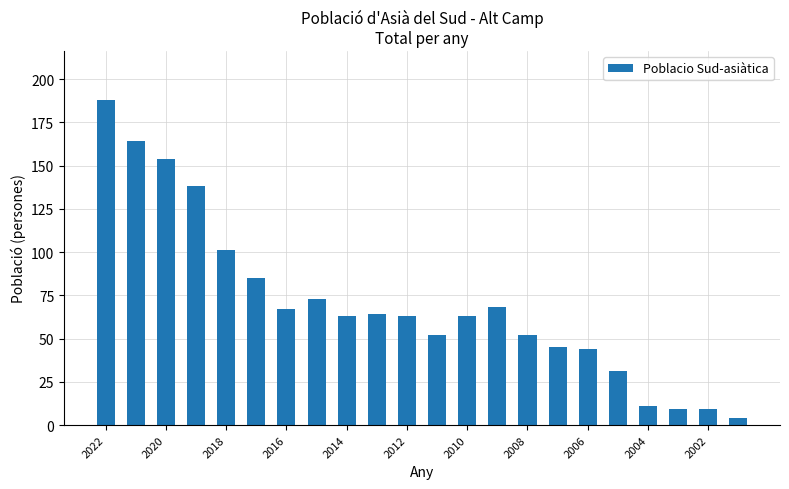

What is the greatest value displayed?

188